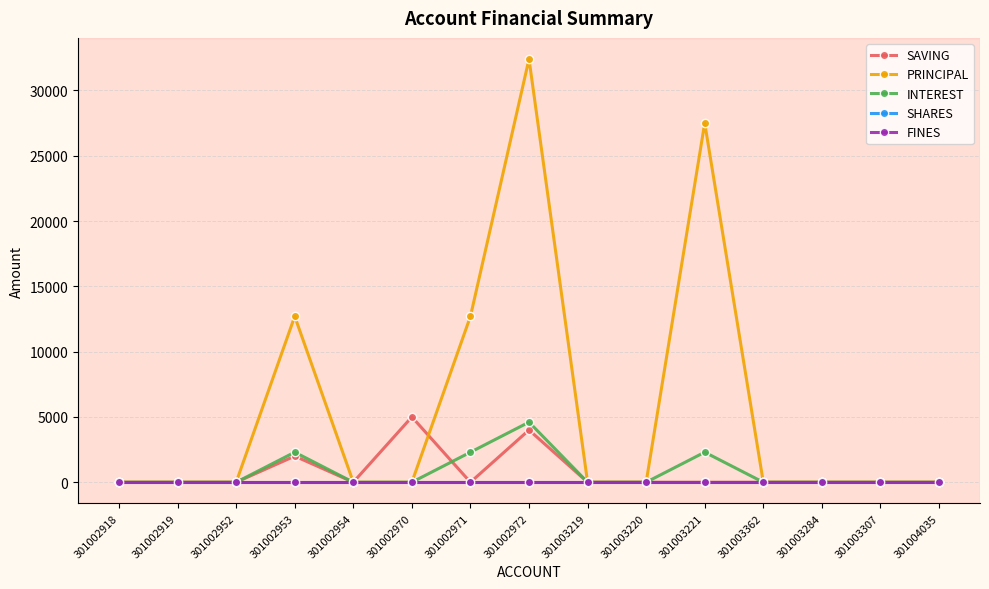

Is the value of SAVING at 301002972 greater than the value of FINES at 301003284?

Yes